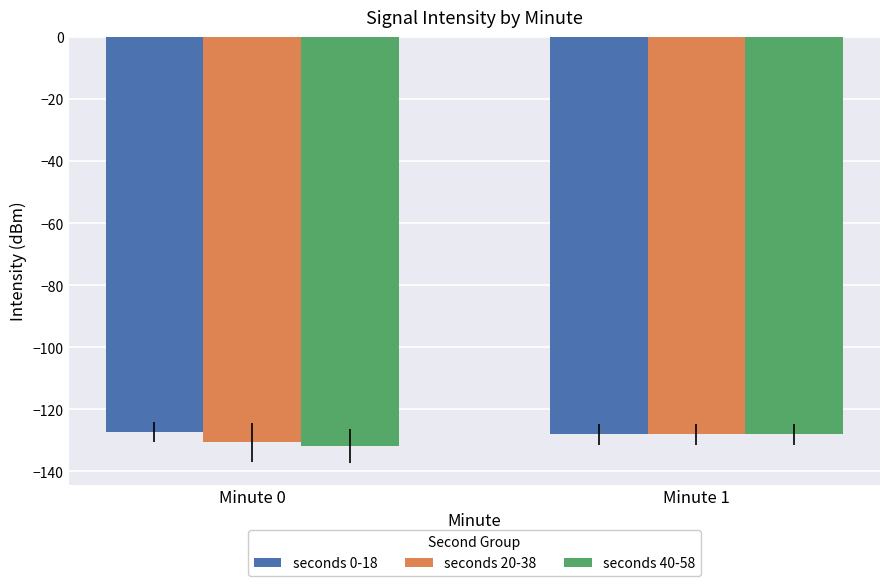

The value of seconds 0-18 at Minute 0 is -127.3. True or false?

True